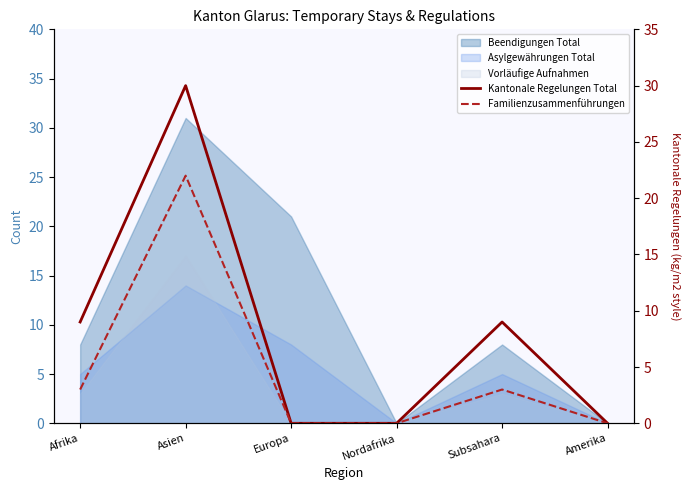

Where does the Kantonale Regelungen Total series first go above 9?

Asien